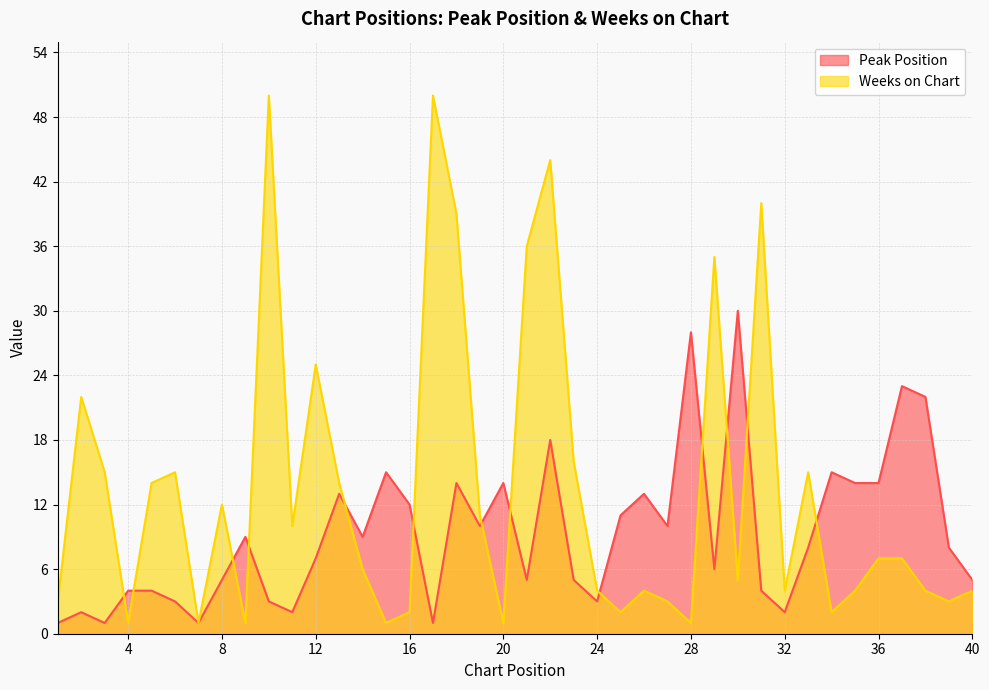

Is the value of Weeks on Chart at 32 greater than the value of Peak Position at 38?

No